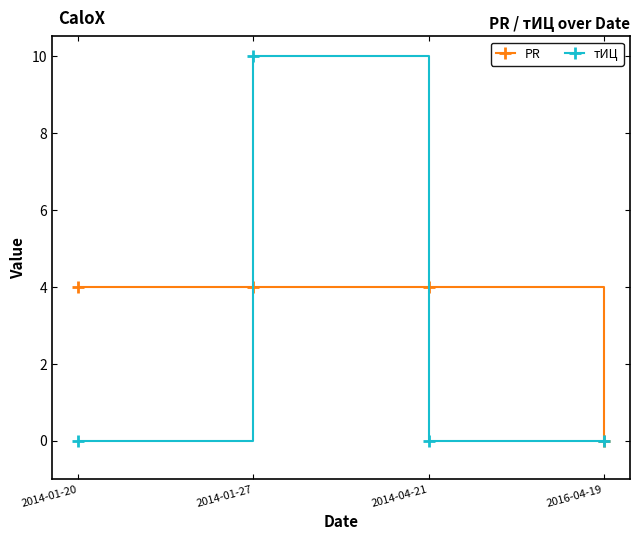

Is it true that тИЦ equals -6 at 2014-01-20?

False